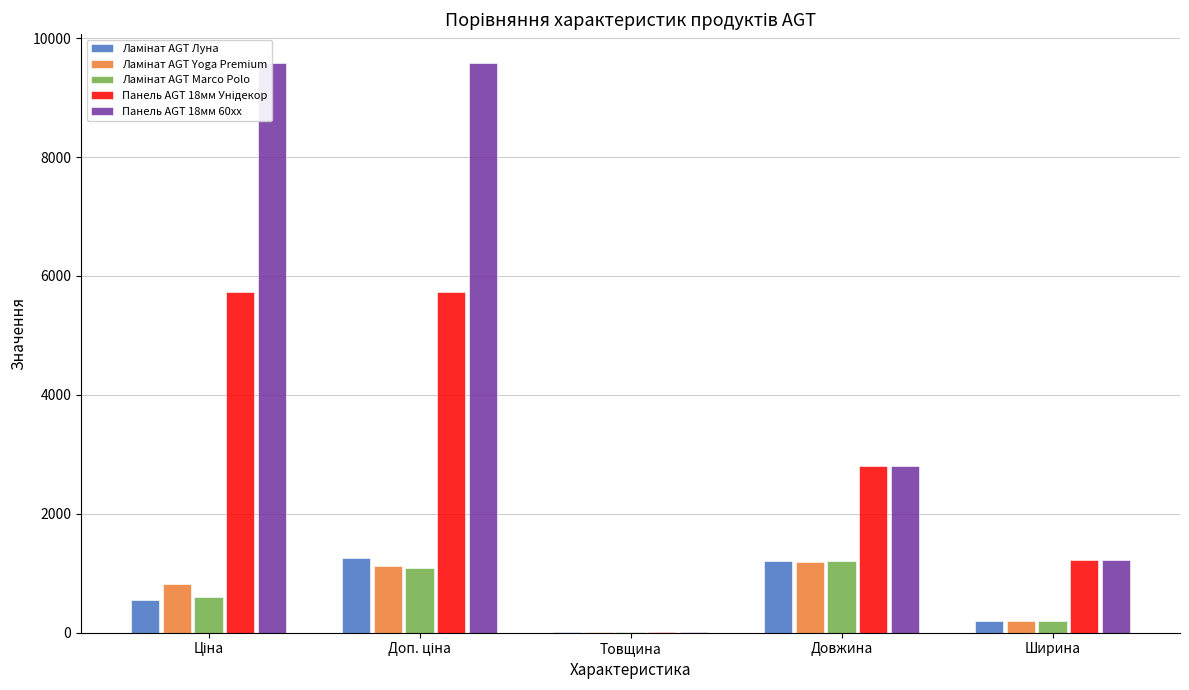

Reading left to right, transcribe all the data shown in this chart.

Ламінат AGT Луна: Ціна=545.0	Доп. ціна=1249.1	Товщина=8.0	Довжина=1200.0	Ширина=191.0
Ламінат AGT Yoga Premium: Ціна=827.6	Доп. ціна=1121.5	Товщина=12.0	Довжина=1195.0	Ширина=189.0
Ламінат AGT Marco Polo: Ціна=596.5	Доп. ціна=1093.7	Товщина=8.0	Довжина=1200.0	Ширина=191.0
Панель AGT 18мм Унідекор: Ціна=5736.9	Доп. ціна=5736.9	Товщина=18.0	Довжина=2800.0	Ширина=1220.0
Панель AGT 18мм 60xx: Ціна=9585.4	Доп. ціна=9585.4	Товщина=18.0	Довжина=2800.0	Ширина=1220.0